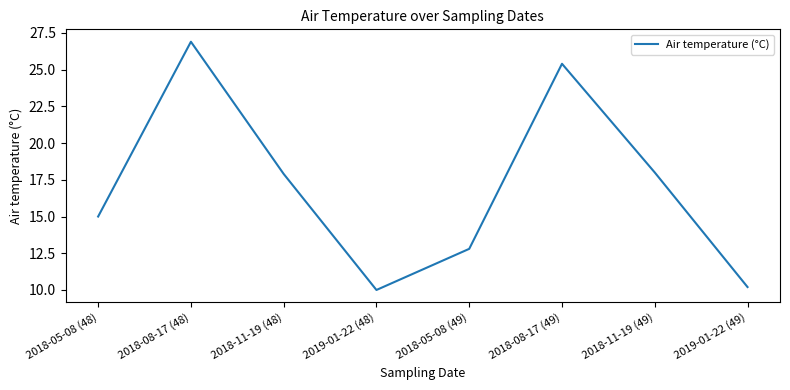

What is the change in value from 2018-11-19 (48) to 2018-05-08 (49)?

-5.1